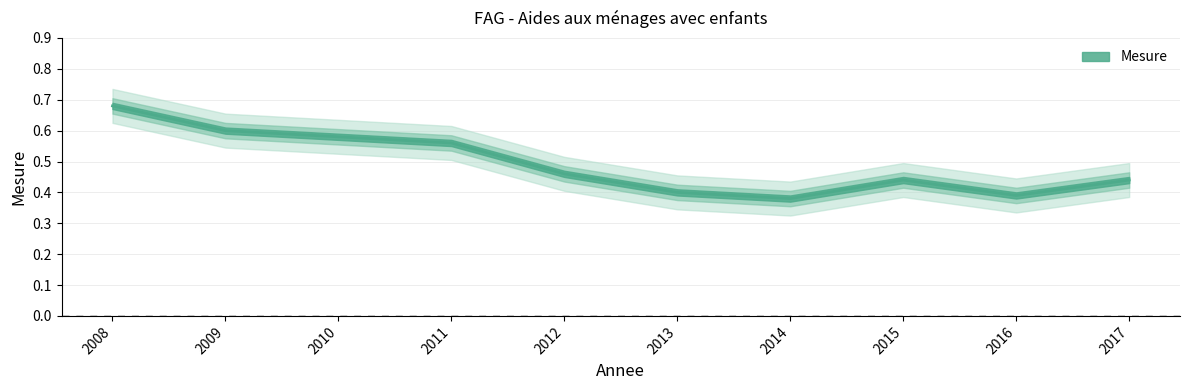

What is the sum of the values at 2013 and 2012?

0.9